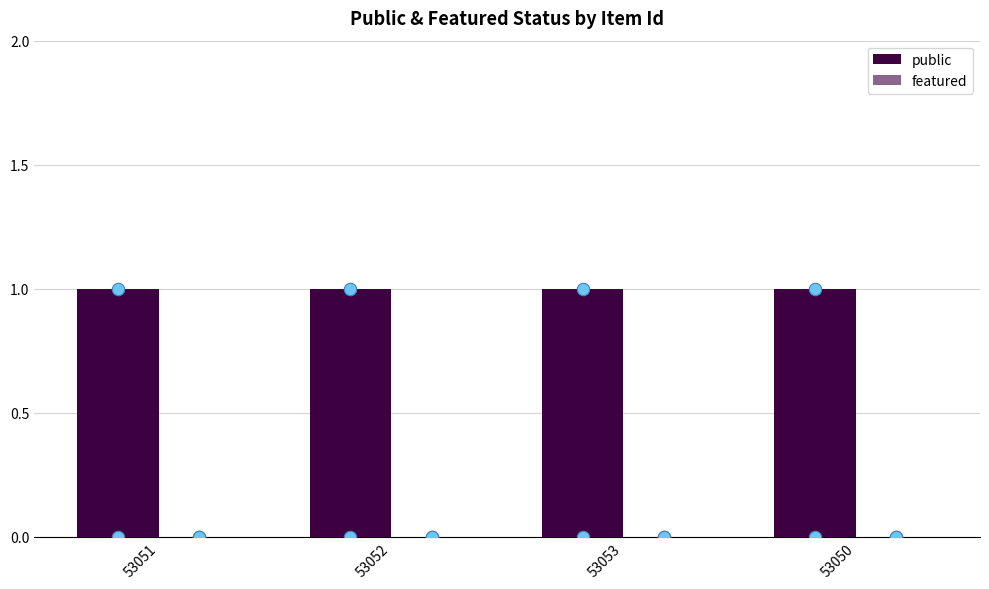

At which category is the sum across all series the highest?

53051